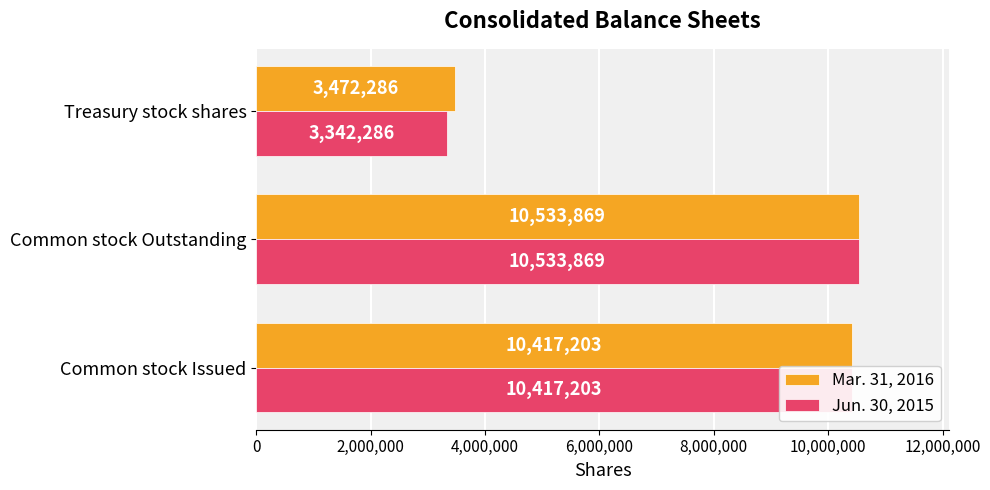

Rank the categories by Mar. 31, 2016 value from highest to lowest.

Common stock Outstanding, Common stock Issued, Treasury stock shares